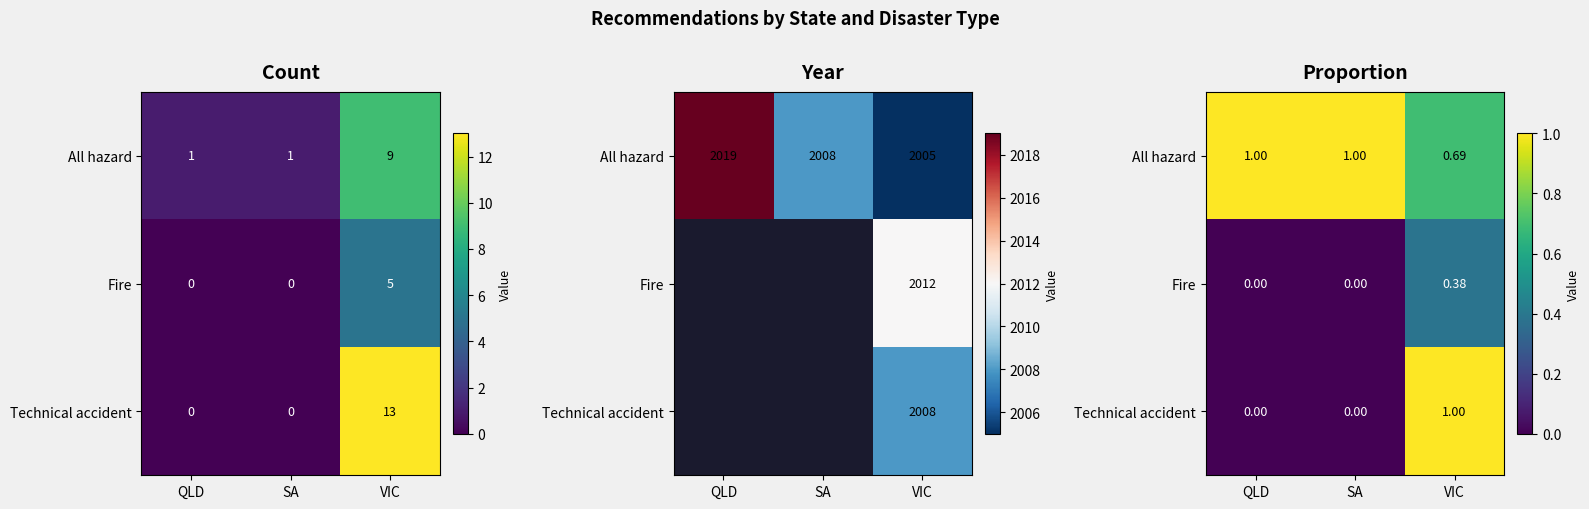

The All hazard series shows 0.7 at QLD. True or false?

False